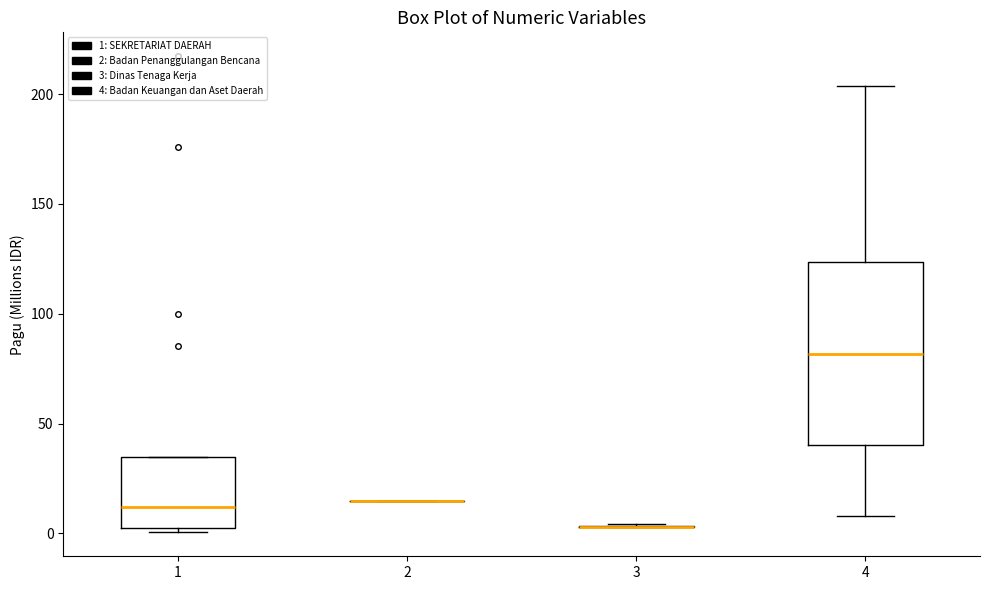

Which box is the tallest, from its lower edge to its upper edge?

4